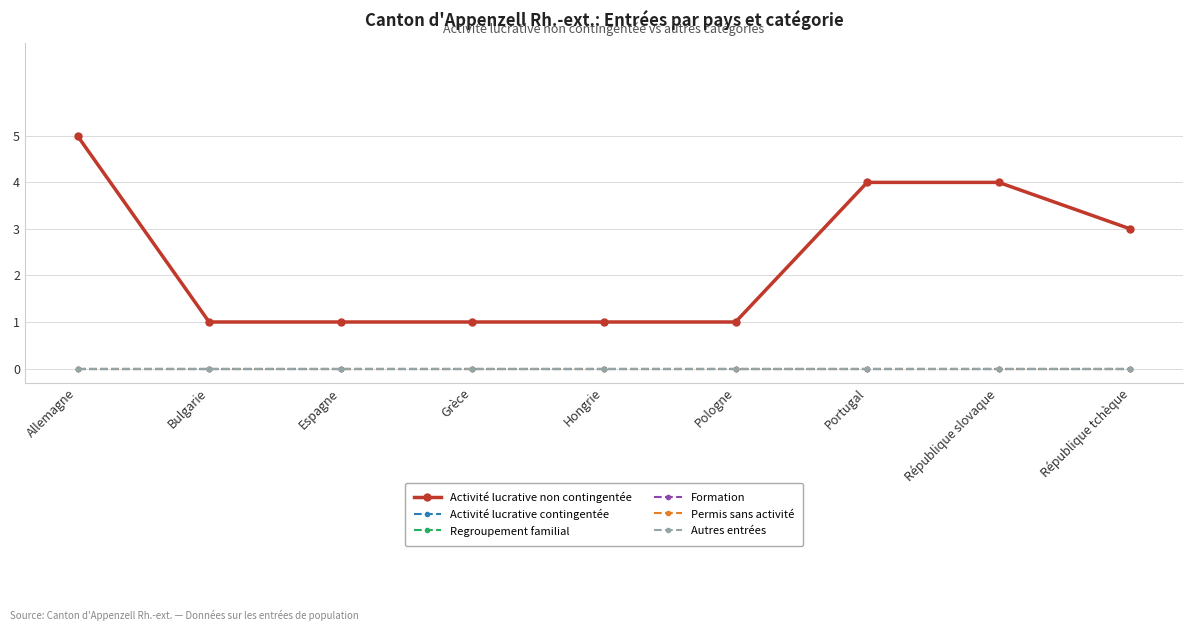

Reading left to right, what are all the values shown in this chart?

Activité lucrative non contingentée: 5	1	1	1	1	1	4	4	3
Activité lucrative contingentée: 0	0	0	0	0	0	0	0	0
Regroupement familial: 0	0	0	0	0	0	0	0	0
Formation: 0	0	0	0	0	0	0	0	0
Permis sans activité: 0	0	0	0	0	0	0	0	0
Autres entrées: 0	0	0	0	0	0	0	0	0